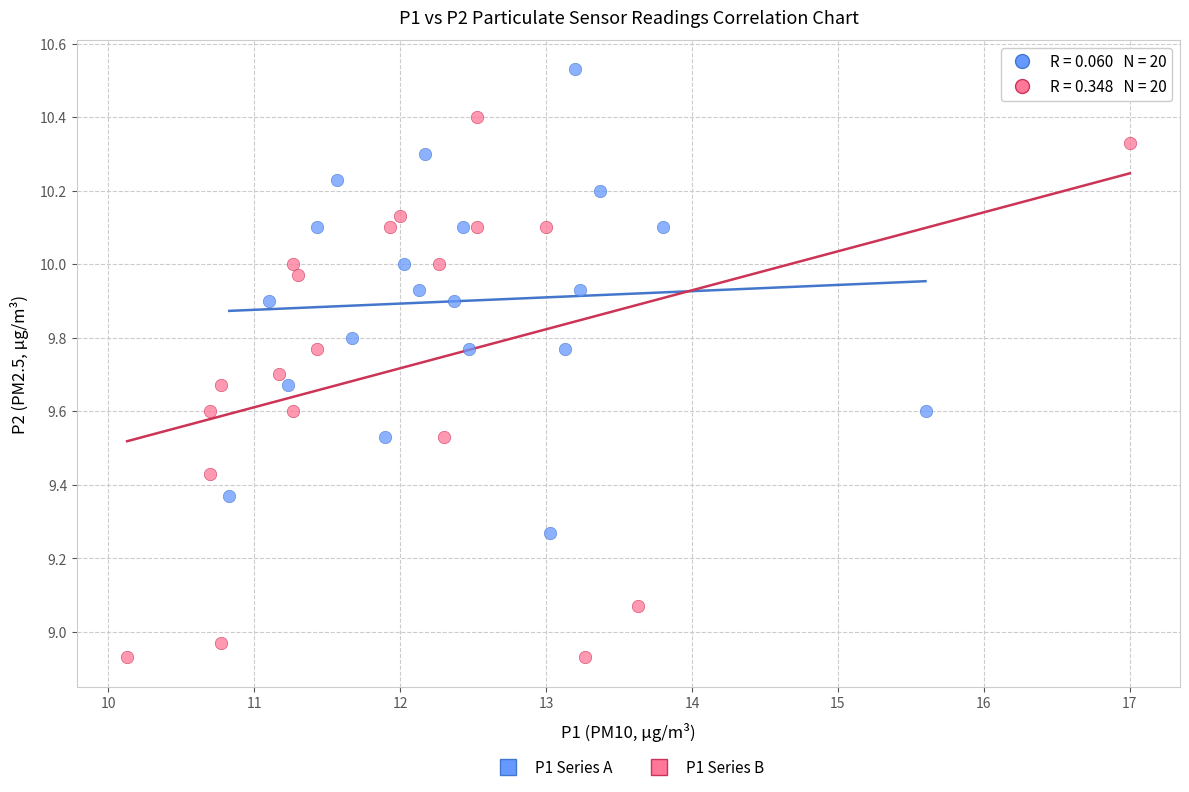

Which series contains the lowest Y value?

P1 Series B